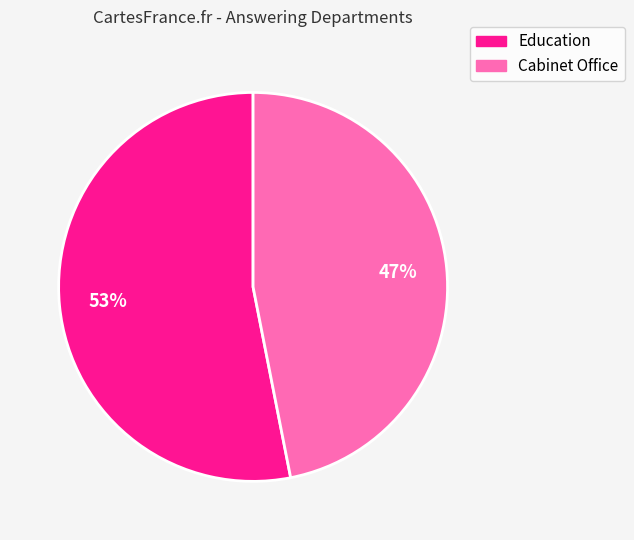

What is the smallest slice in the pie chart?

Cabinet Office